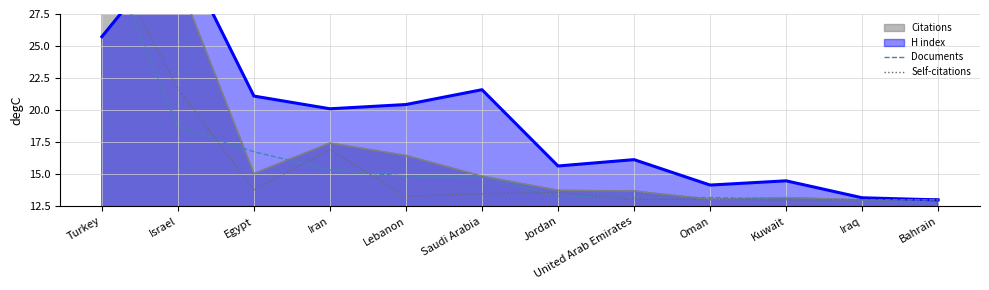

The value of Documents at Saudi Arabia is 14.8. True or false?

True